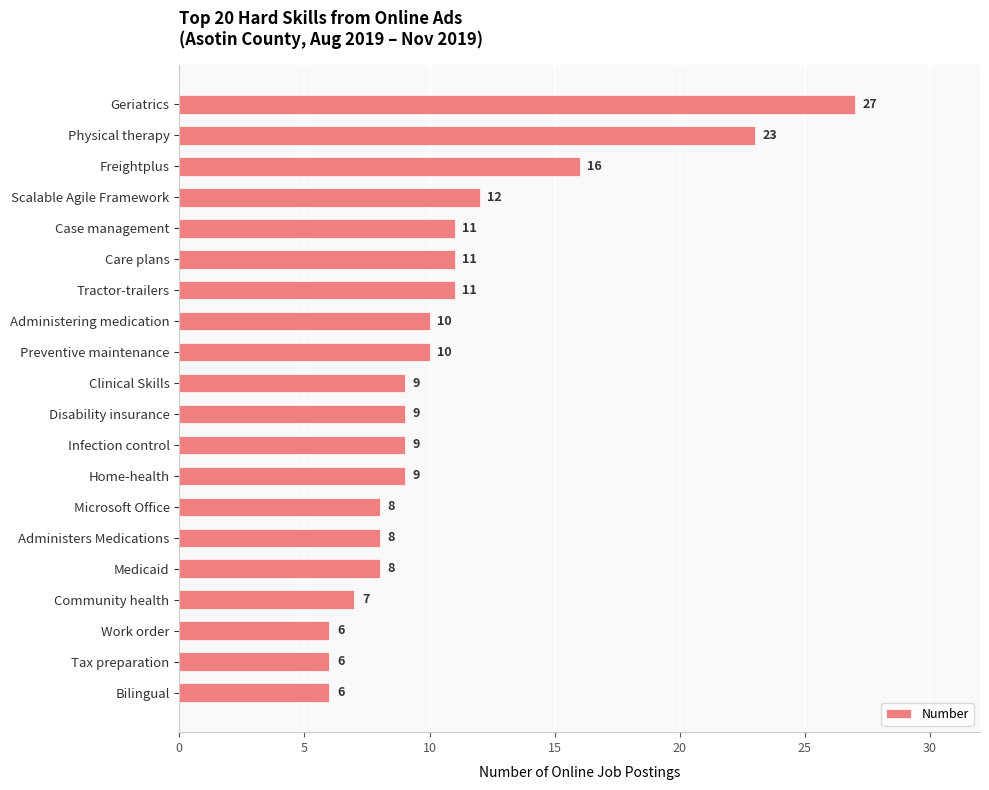

Read the value at Tax preparation, to the nearest 10.

10